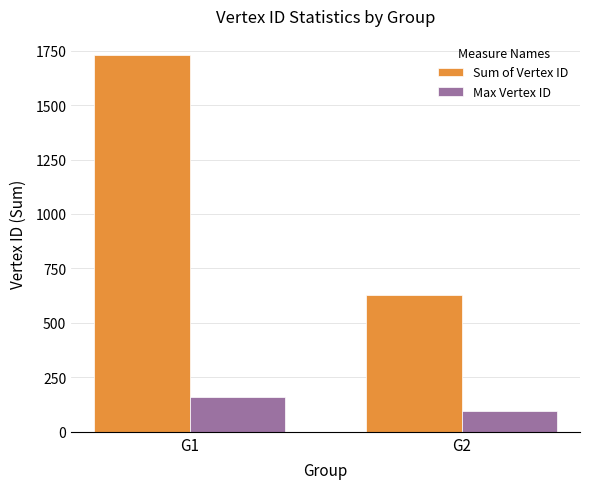

List the labels in order of Sum of Vertex ID value, largest first.

G1, G2